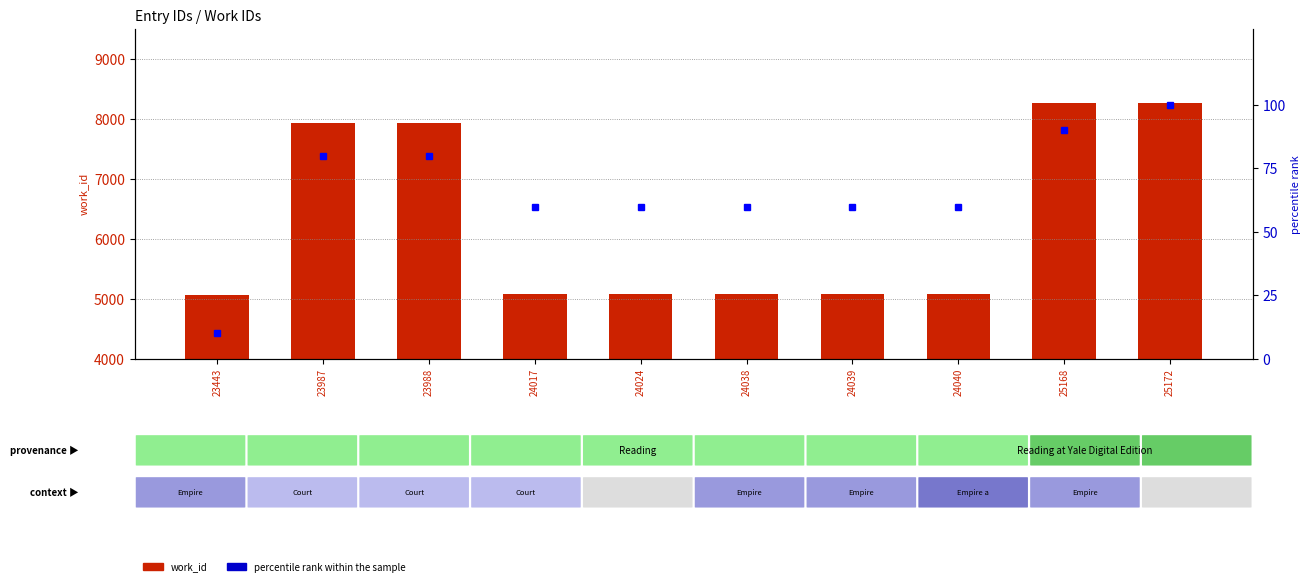

What is the lowest value of the percentile rank within the sample series?

10